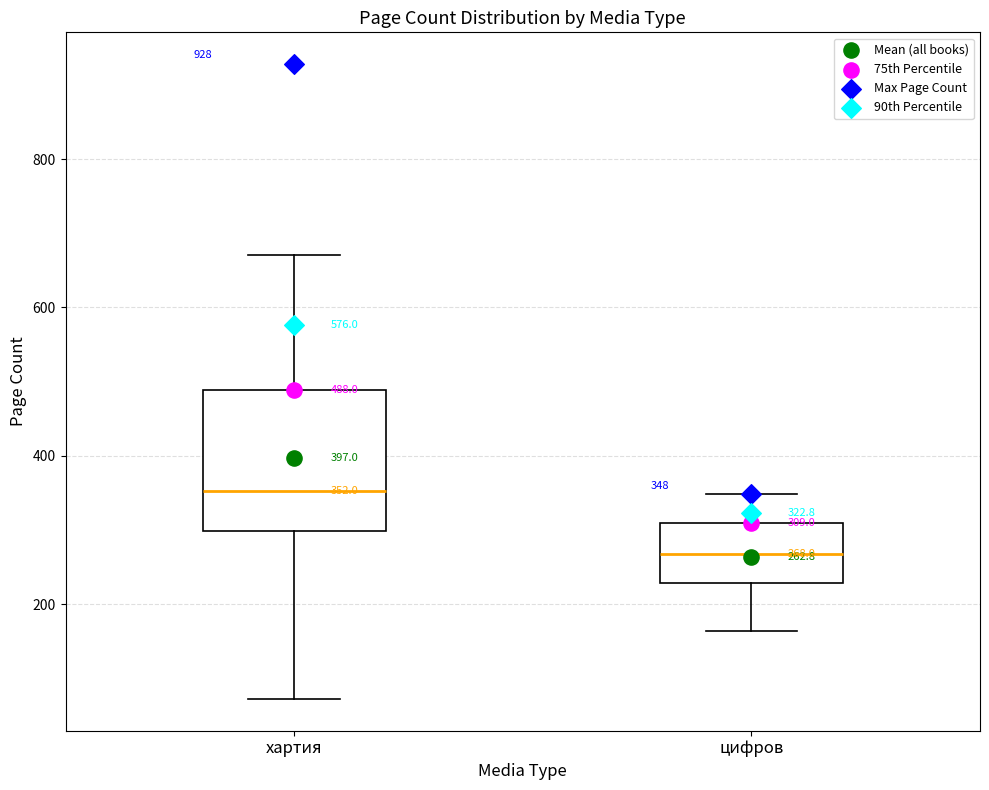

Which box's median line is the highest?

хартия